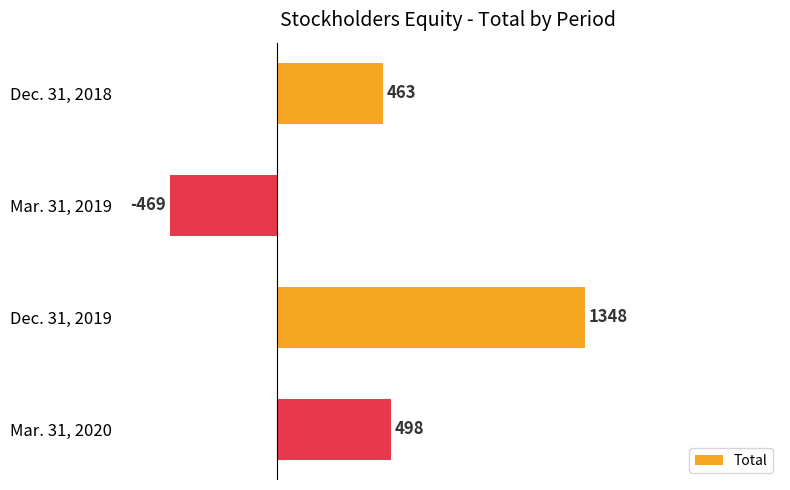

Reading bottom to top, what are all the values shown in this chart?

498	1348	-469	463